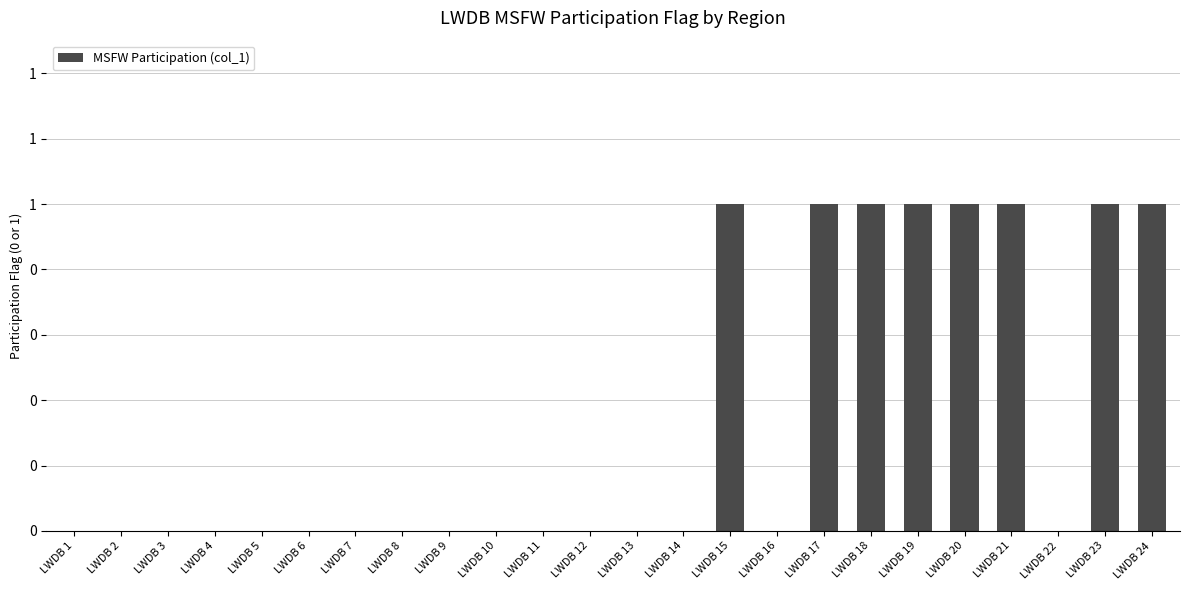

True or false: the data shows 0 at LWDB 10.

False